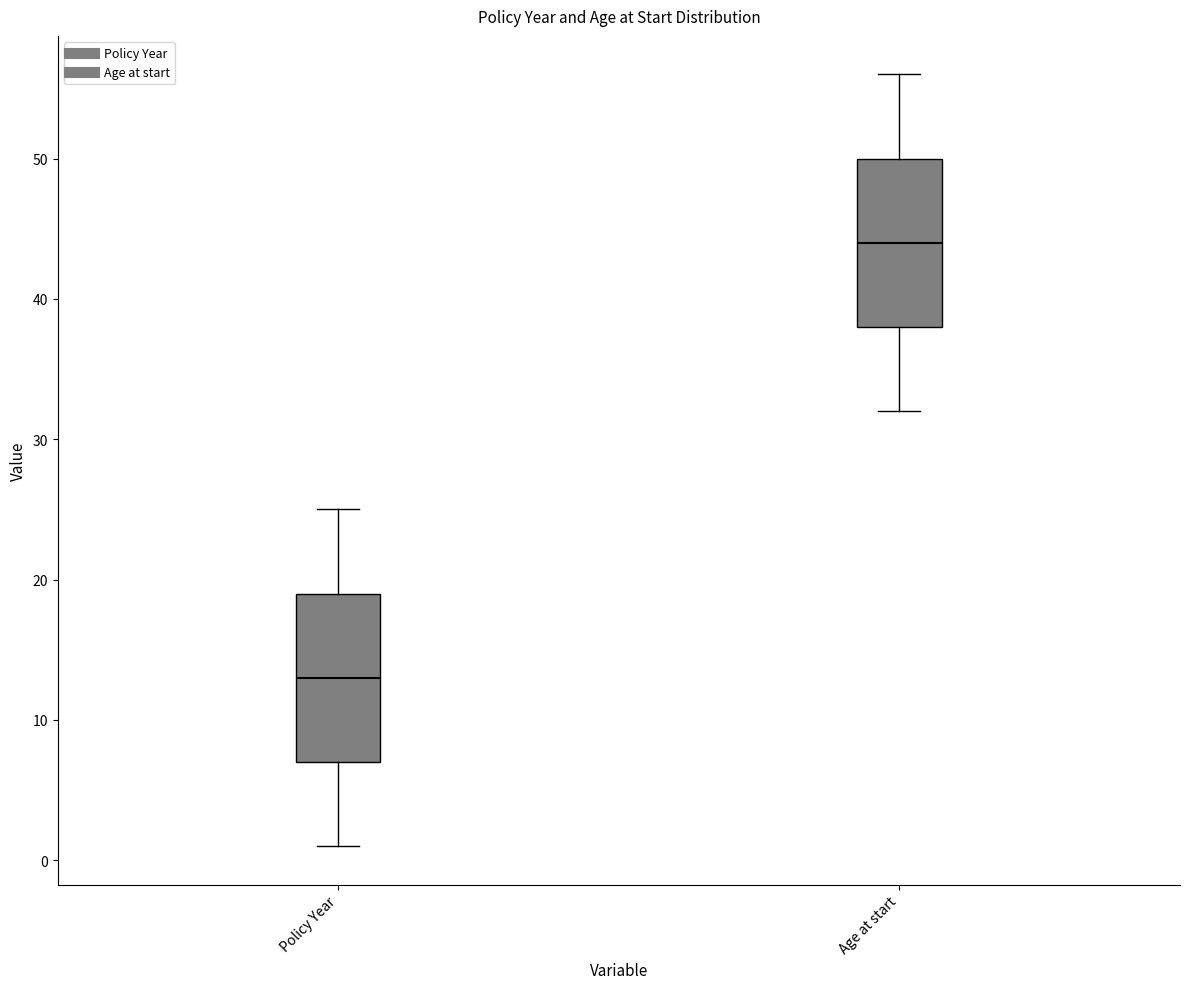

Reading left to right, transcribe this box plot: for each box, give where its median line is, the range the box spans, and where its two whiskers end, as read against the y-axis. The values are not printed on the chart, so give them approximately, as read against the axis.

Policy Year: median 13, box 7 to 19, whiskers 1 to 25
Age at start: median 44, box 38 to 50, whiskers 32 to 56